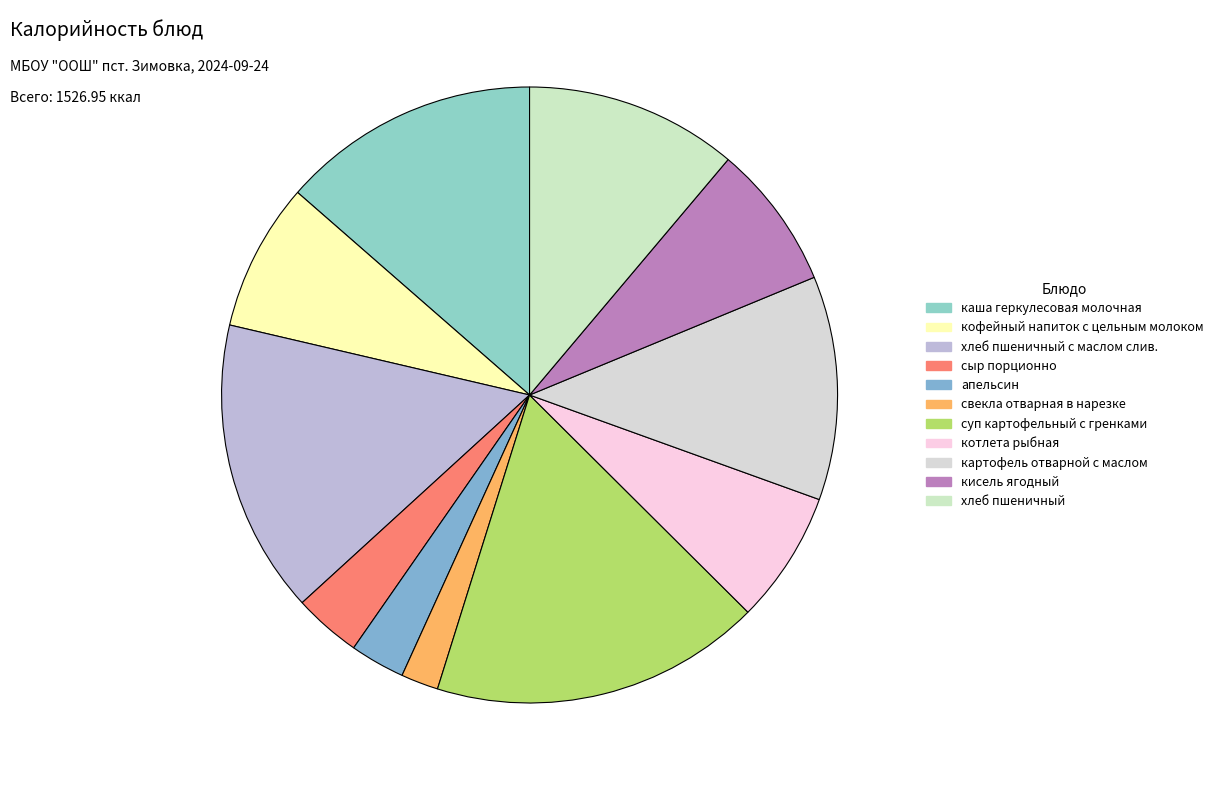

Does any single category account for the majority?

No